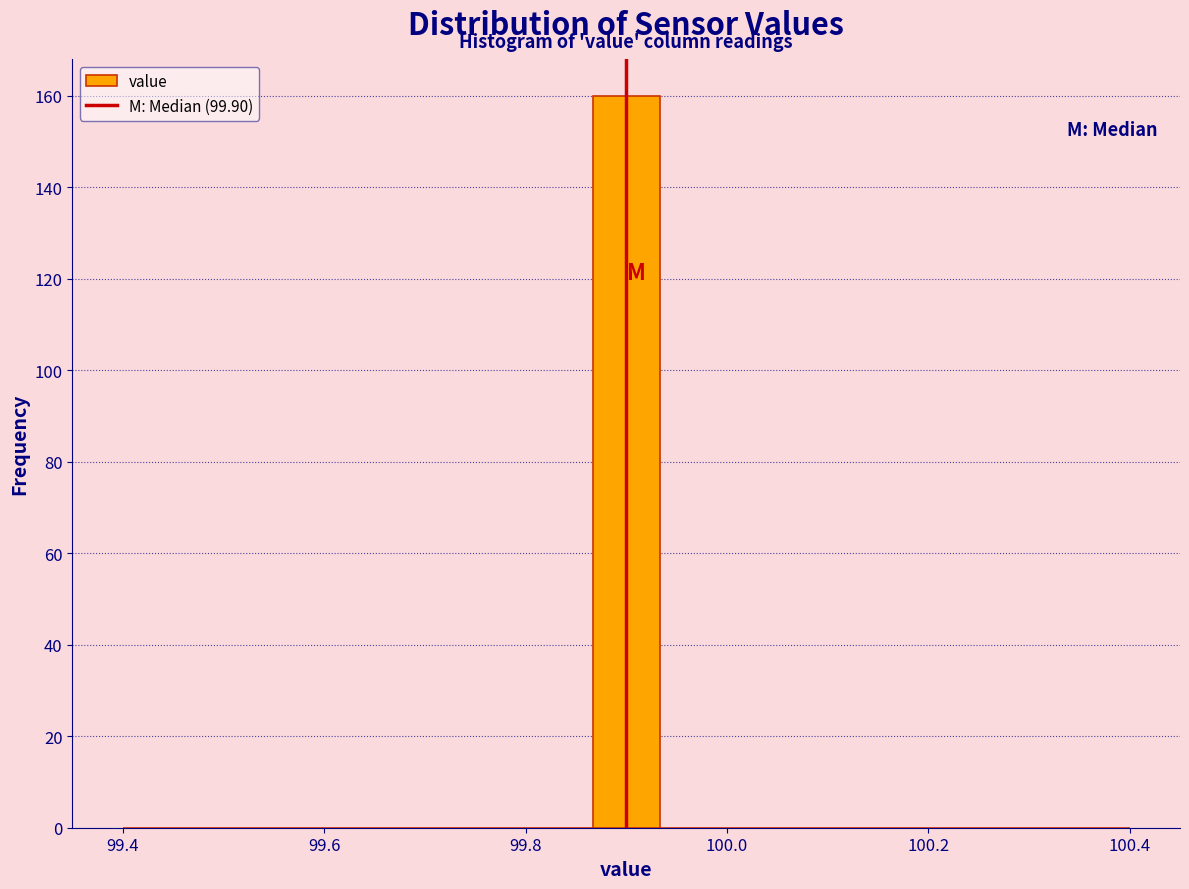

Around what value on the x-axis is the tallest bar? Give the approximate position of its centre, as read against the axis.

99.90